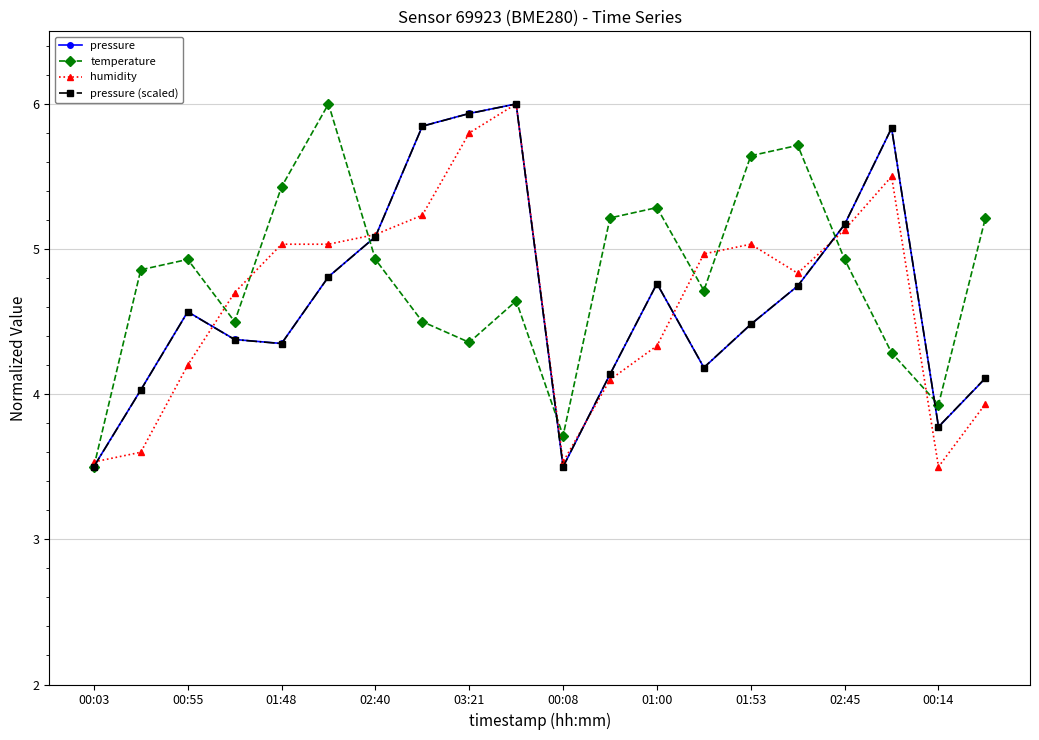

What is the value of the temperature point at the 20th from the left?

5.2